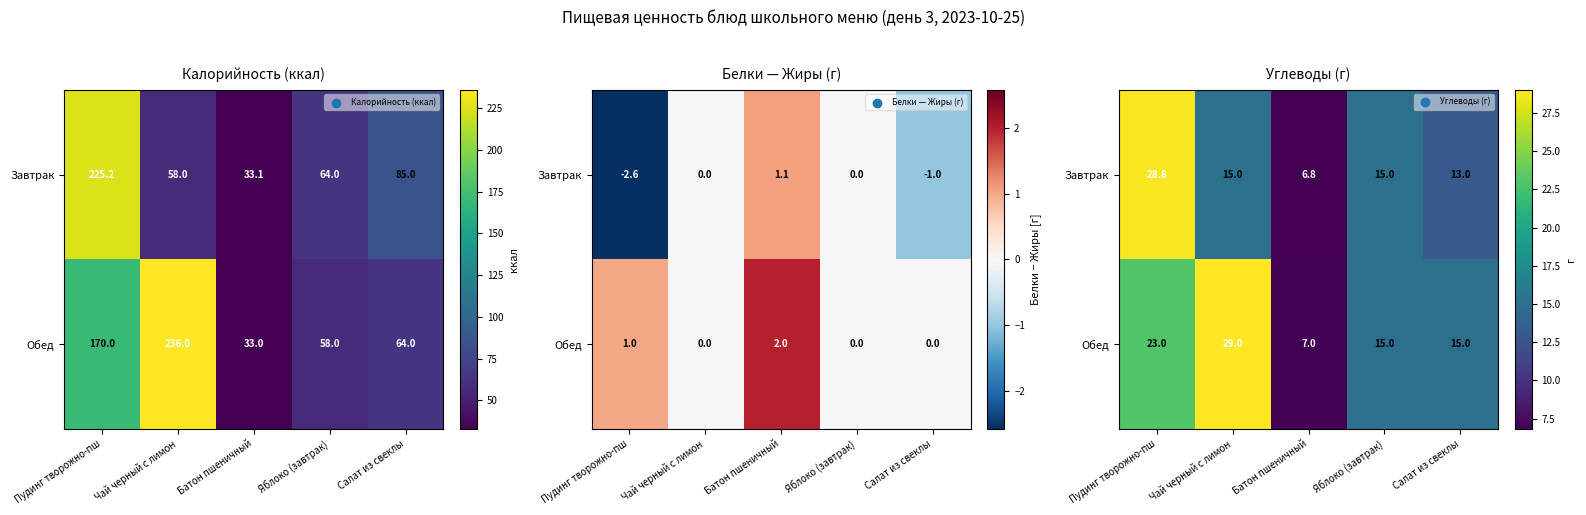

Rank the series by their maximum value, from highest to lowest.

Обед, Завтрак